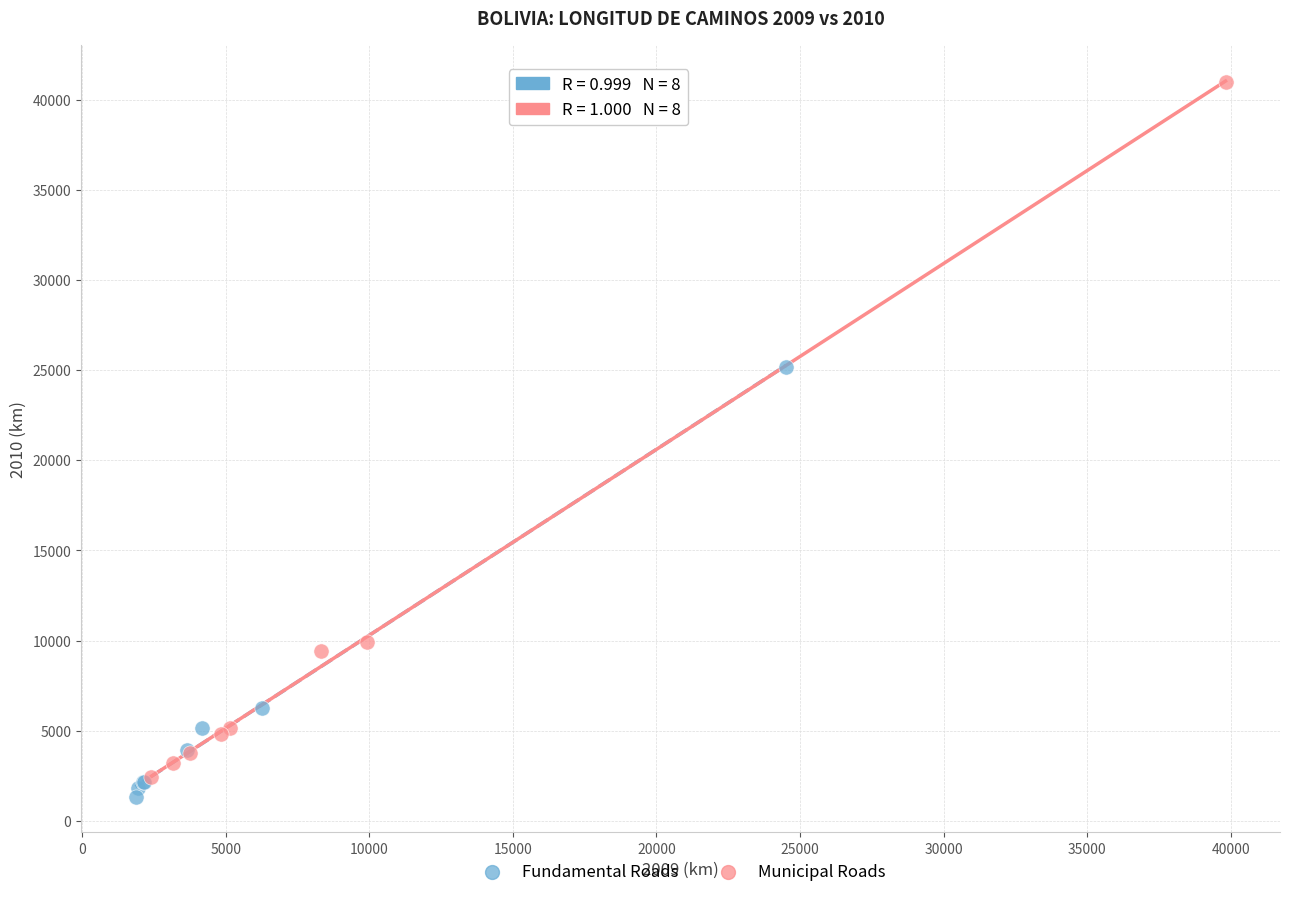

Which series has the largest Y range (max minus min)?

Municipal Roads